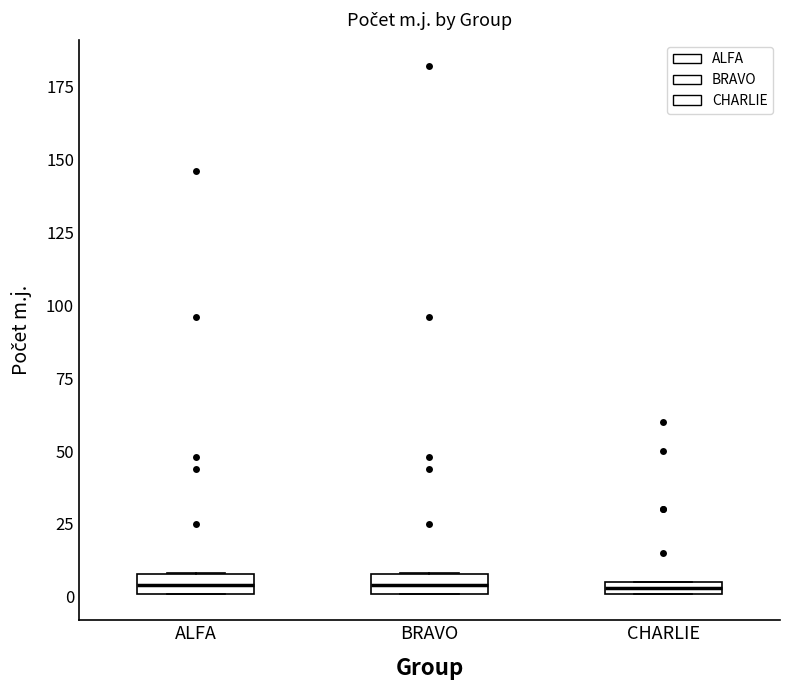

Where is the upper edge of the box for ALFA on the y-axis? The values are not printed on the chart, so give them approximately, as read against the axis.

10